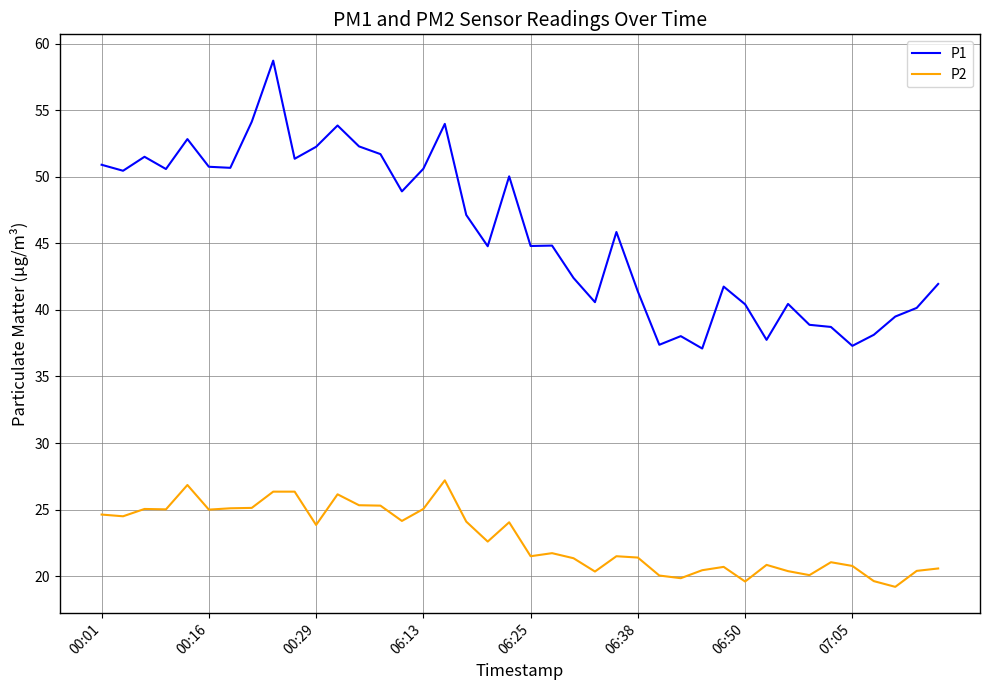

True or false: P2 and P1 intersect in this chart.

False